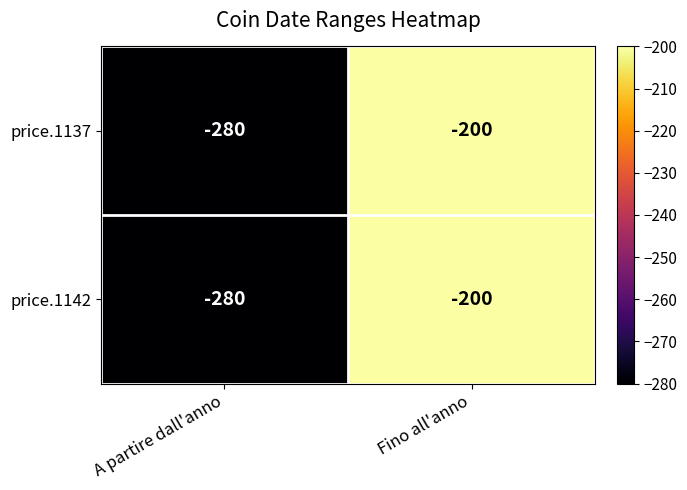

What is the sum of all price.1137 values?

-480